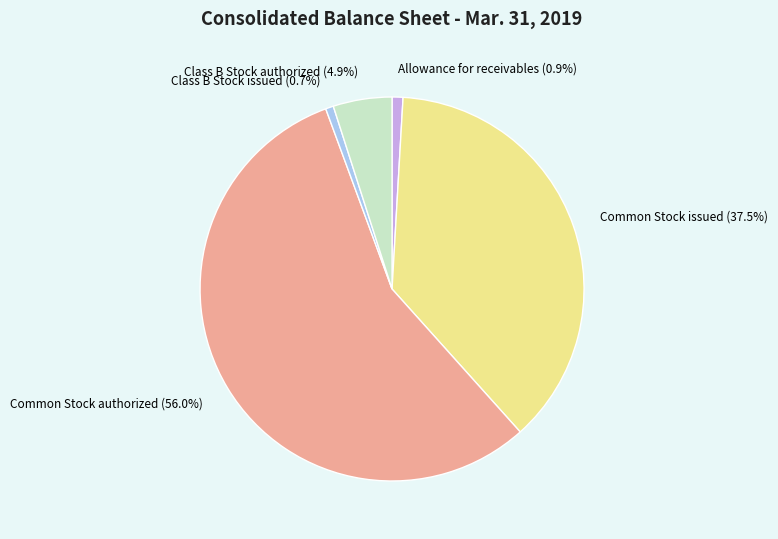

Does Common Stock authorized account for over 50% of the chart?

Yes